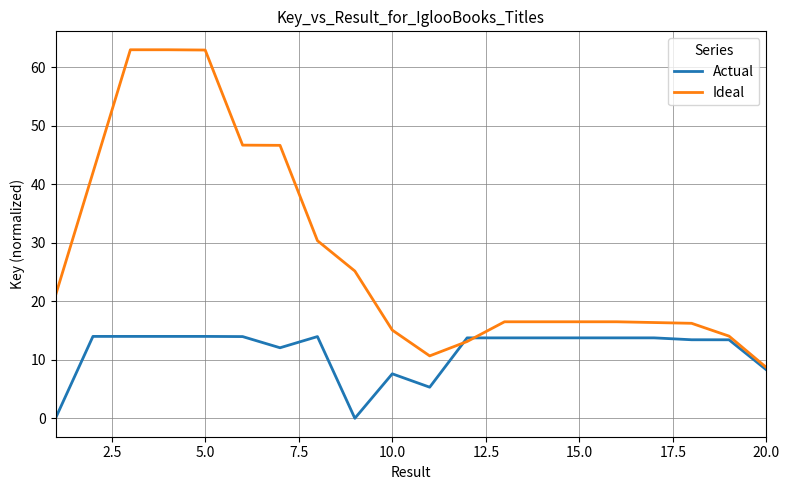

What is the average value of the Actual series?

11.3